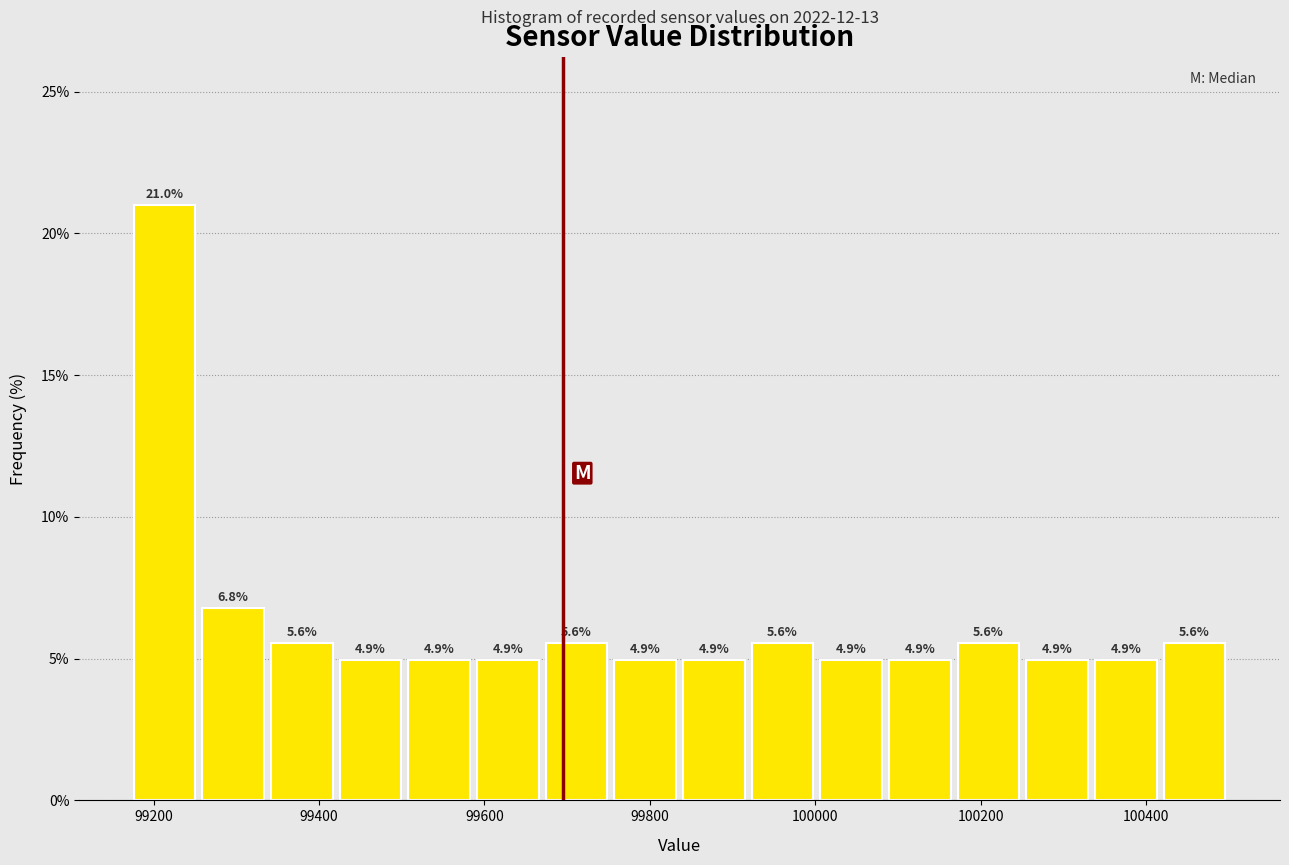

Which range on the x-axis has the tallest bar?

99180 to 99260